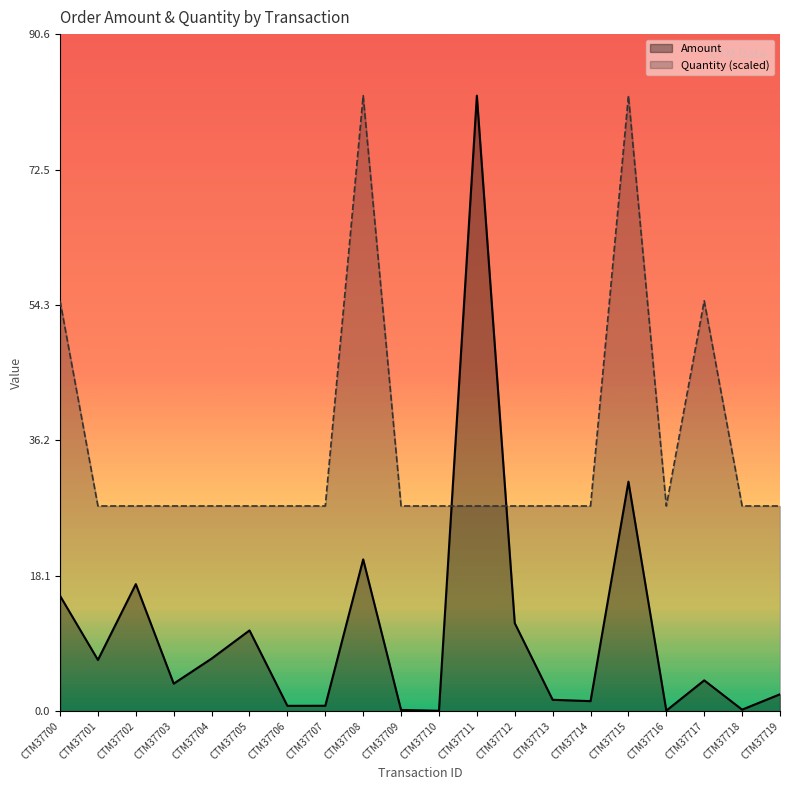

What is the maximum value shown in the chart?

82.3